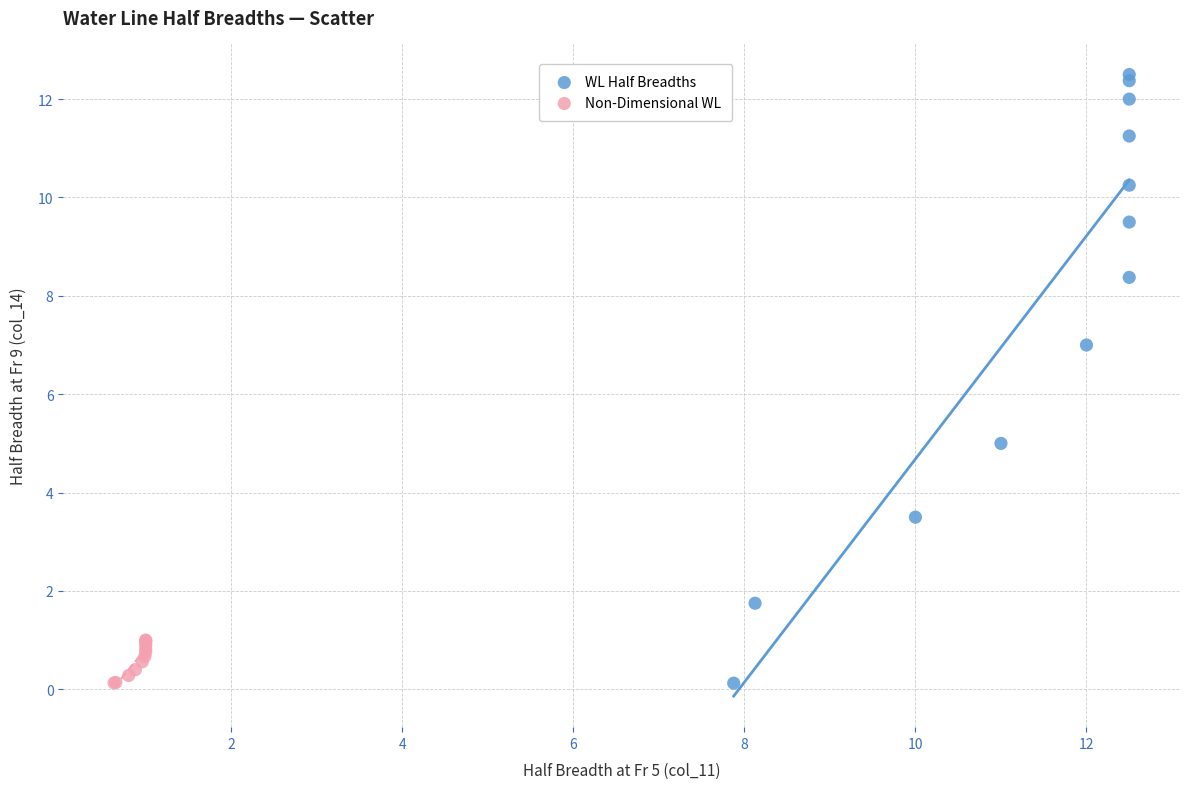

Which series reaches the maximum Y coordinate?

WL Half Breadths